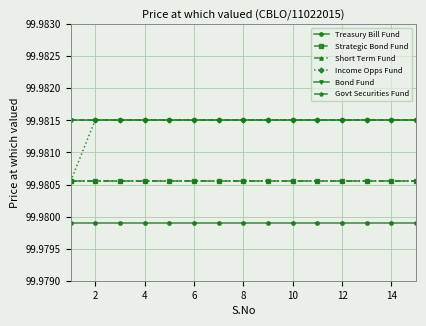

True or false: Govt Securities Fund and Strategic Bond Fund intersect in this chart.

False